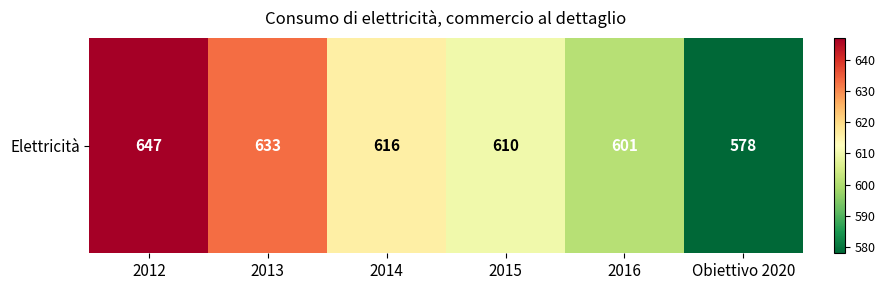

What is the smallest value displayed?

578